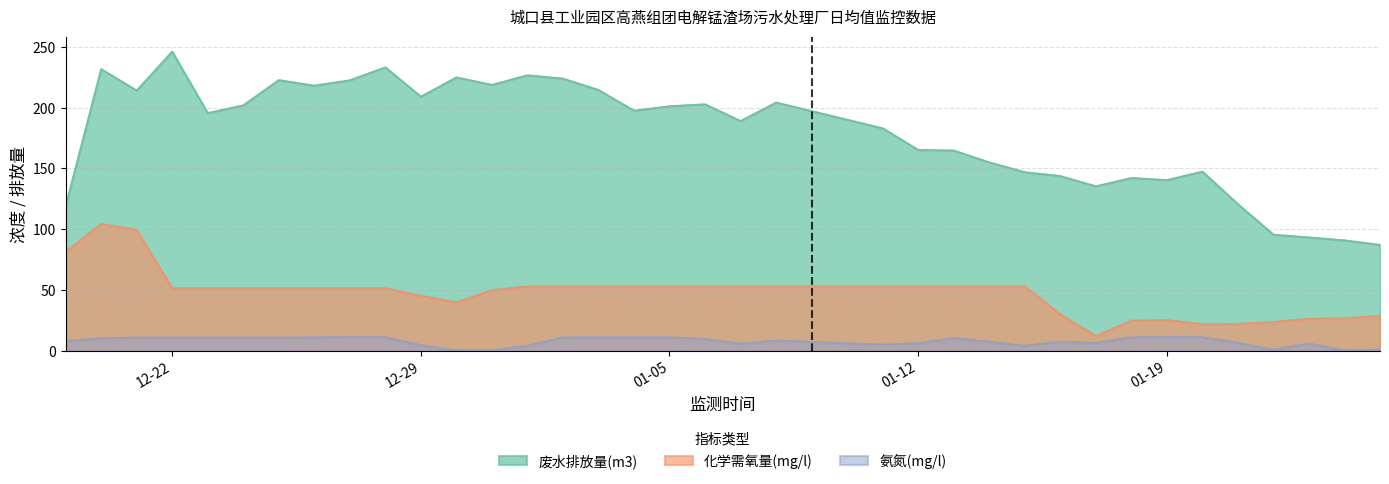

Which series has the largest total across all categories?

废水排放量(m3)